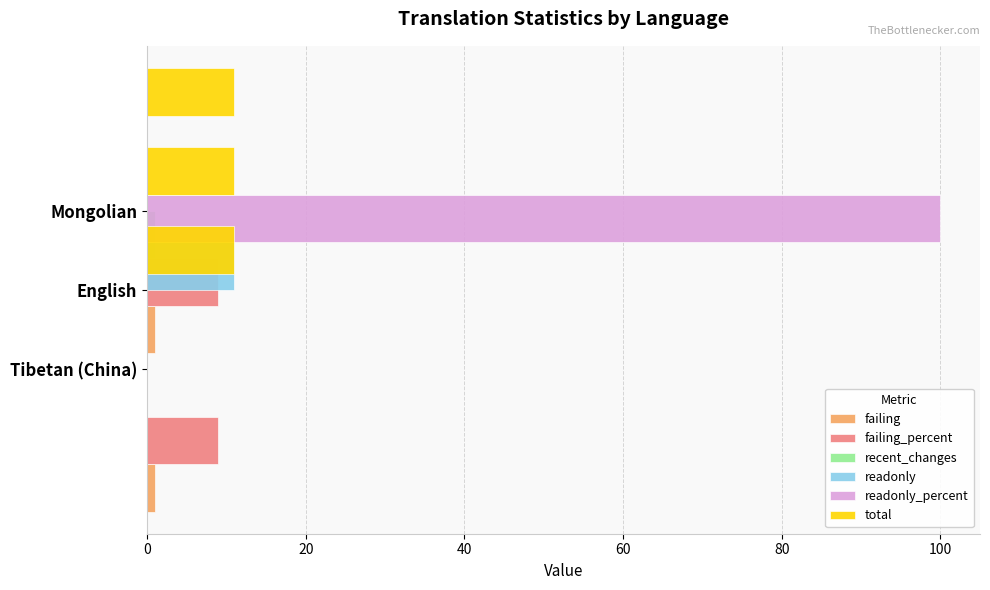

What are all the series names shown in the legend?

failing, failing_percent, recent_changes, readonly, readonly_percent, total